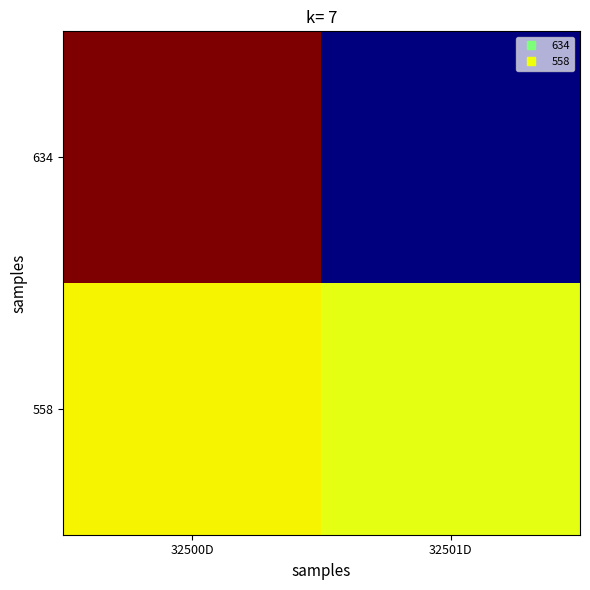

Rank the series at 32500D from lowest to highest value.

558, 634